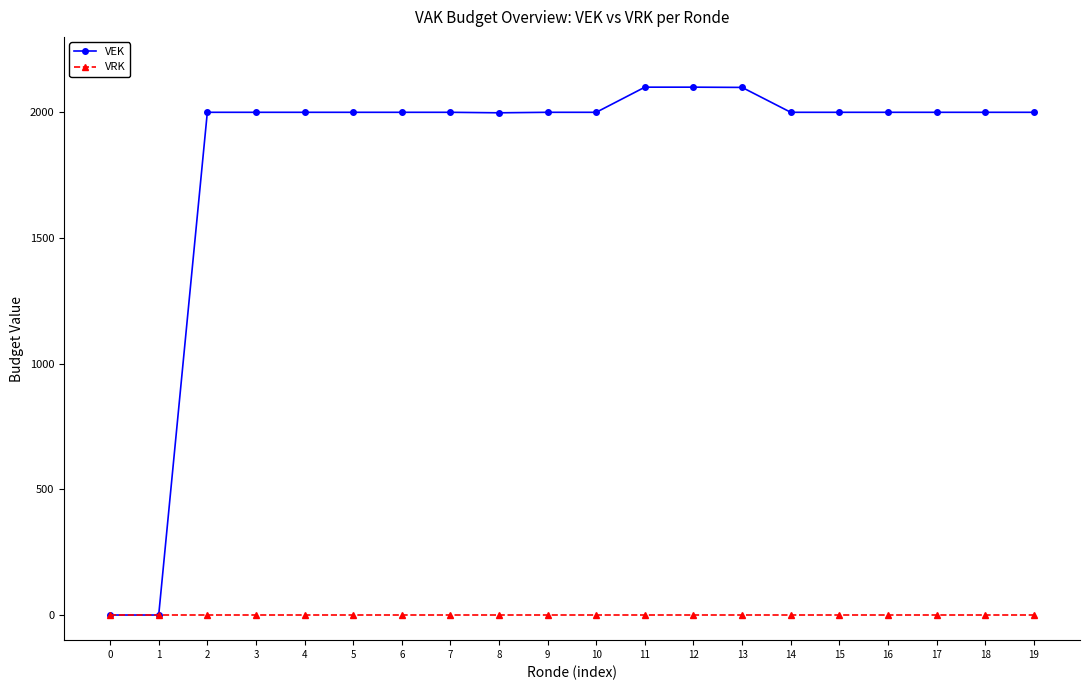

Count the number of categories in the chart.

20